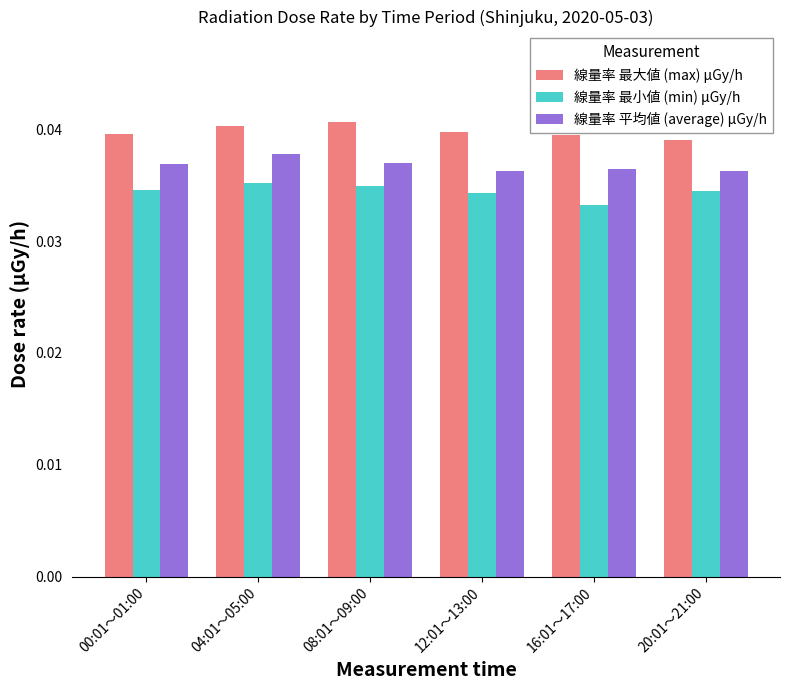

How many bars are there in each group?

3